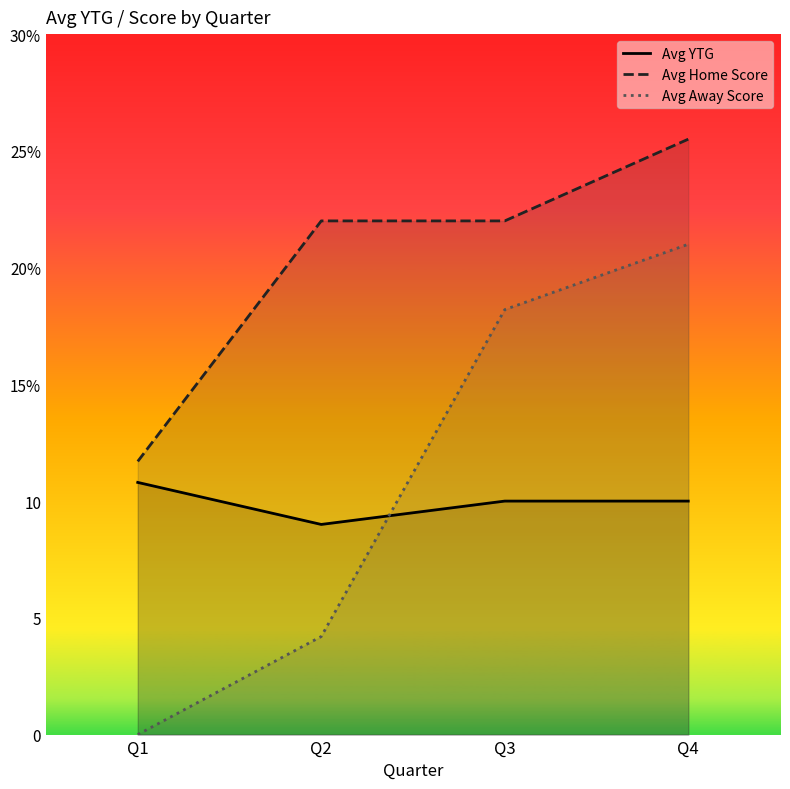

Which series changed the most between Q2 and Q4?

Avg Away Score